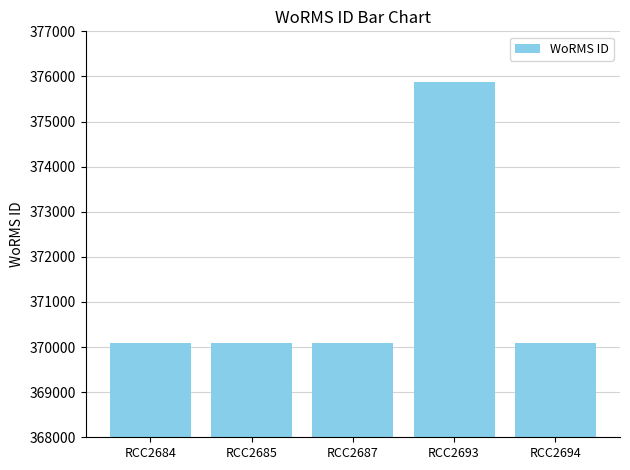

Is it true that the value at RCC2687 is 370097?

True